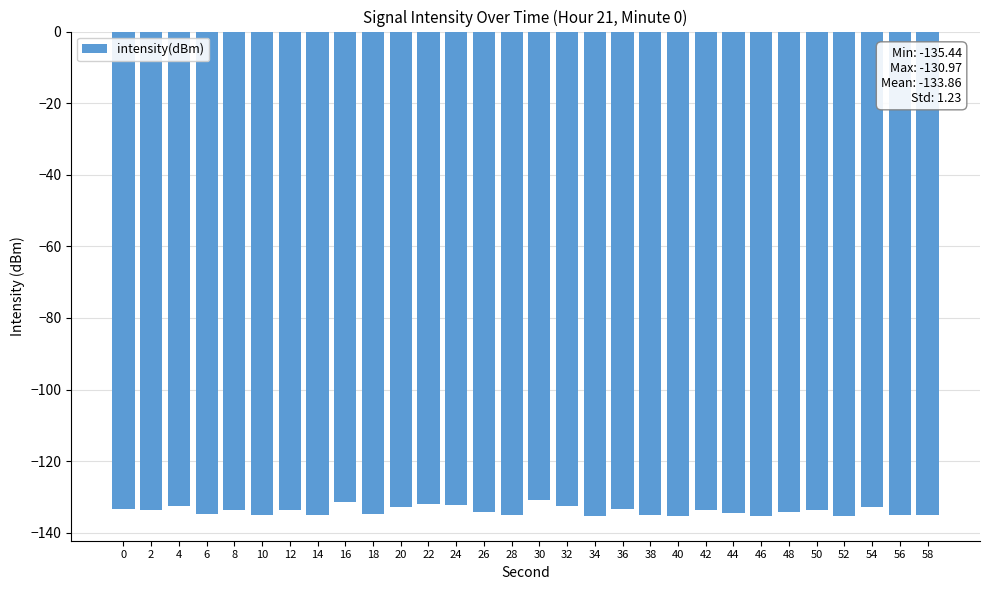

What is the minimum value shown in the chart?

-135.4